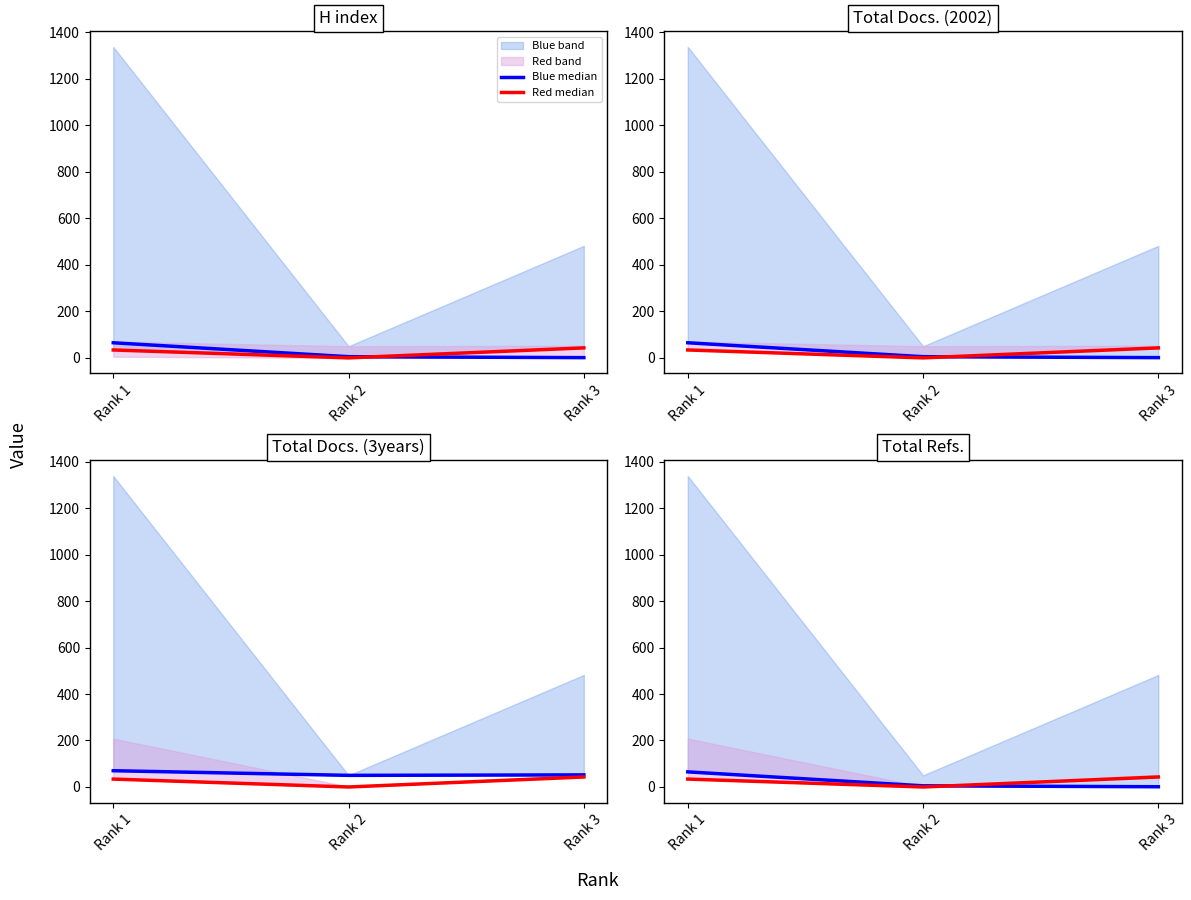

Rank the categories by Blue median value from lowest to highest.

Rank 3, Rank 2, Rank 1